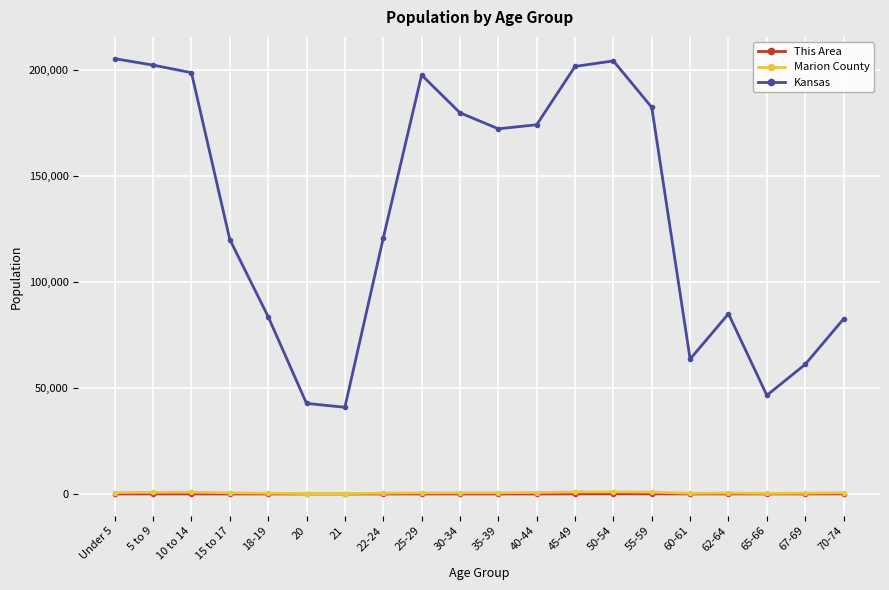

Which series has the largest total across all categories?

Kansas